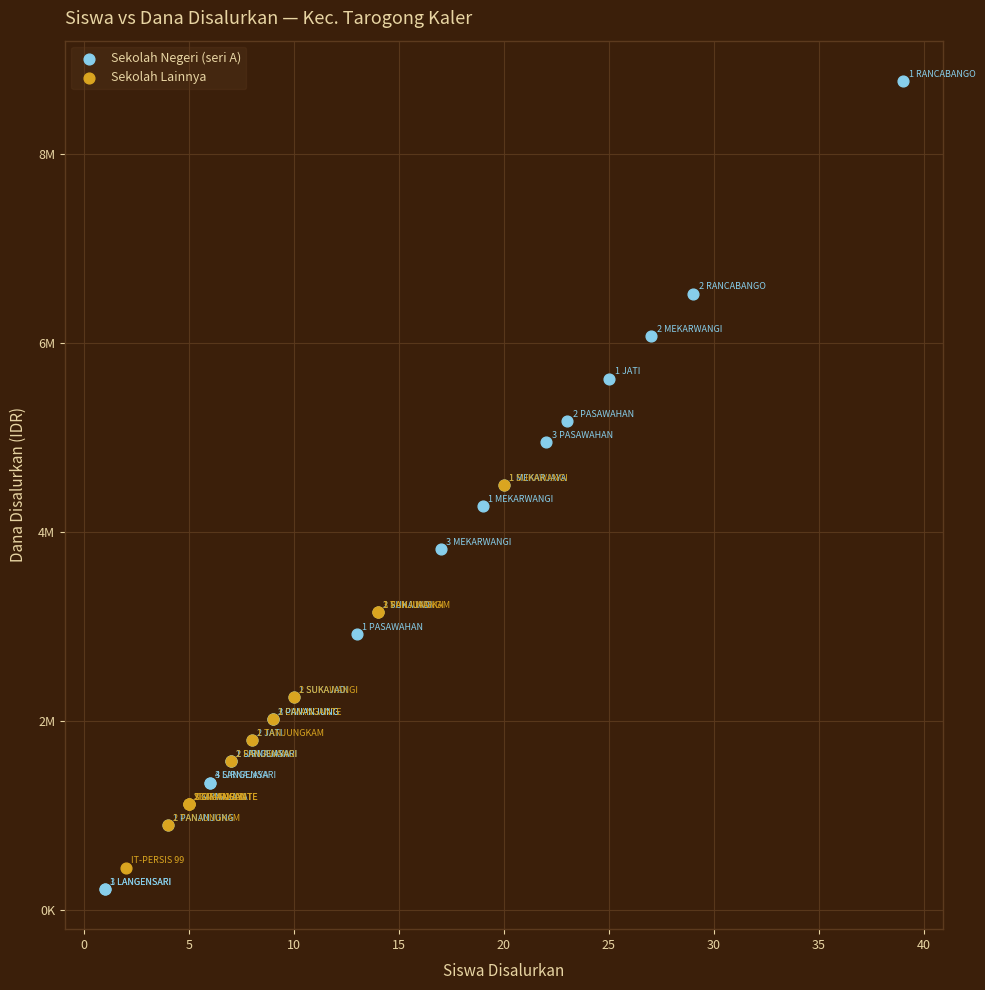

What are all the series names shown in the legend?

Sekolah Negeri (seri A), Sekolah Lainnya